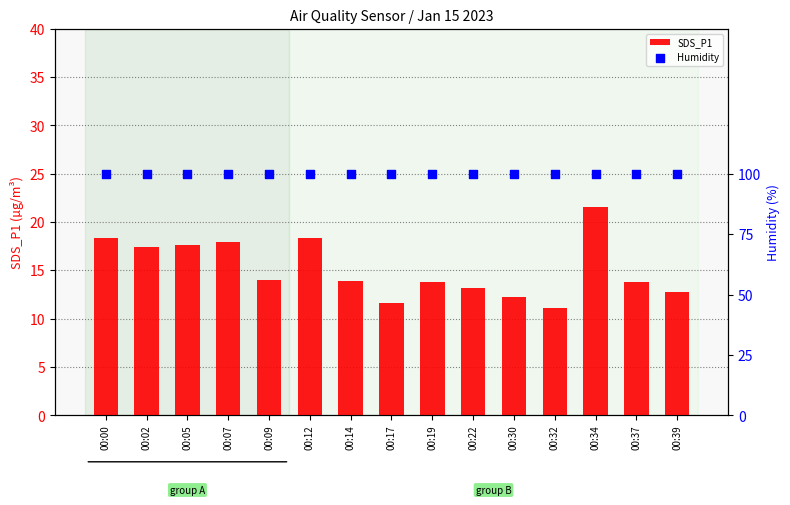

Which series reaches the maximum Y coordinate?

Humidity